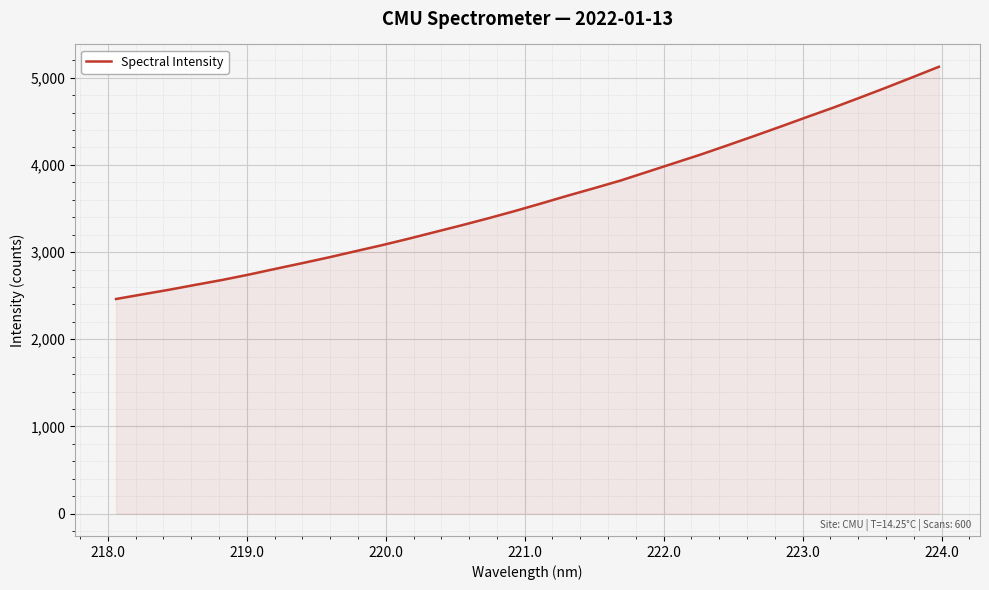

What is the maximum value shown in the chart?

5125.3